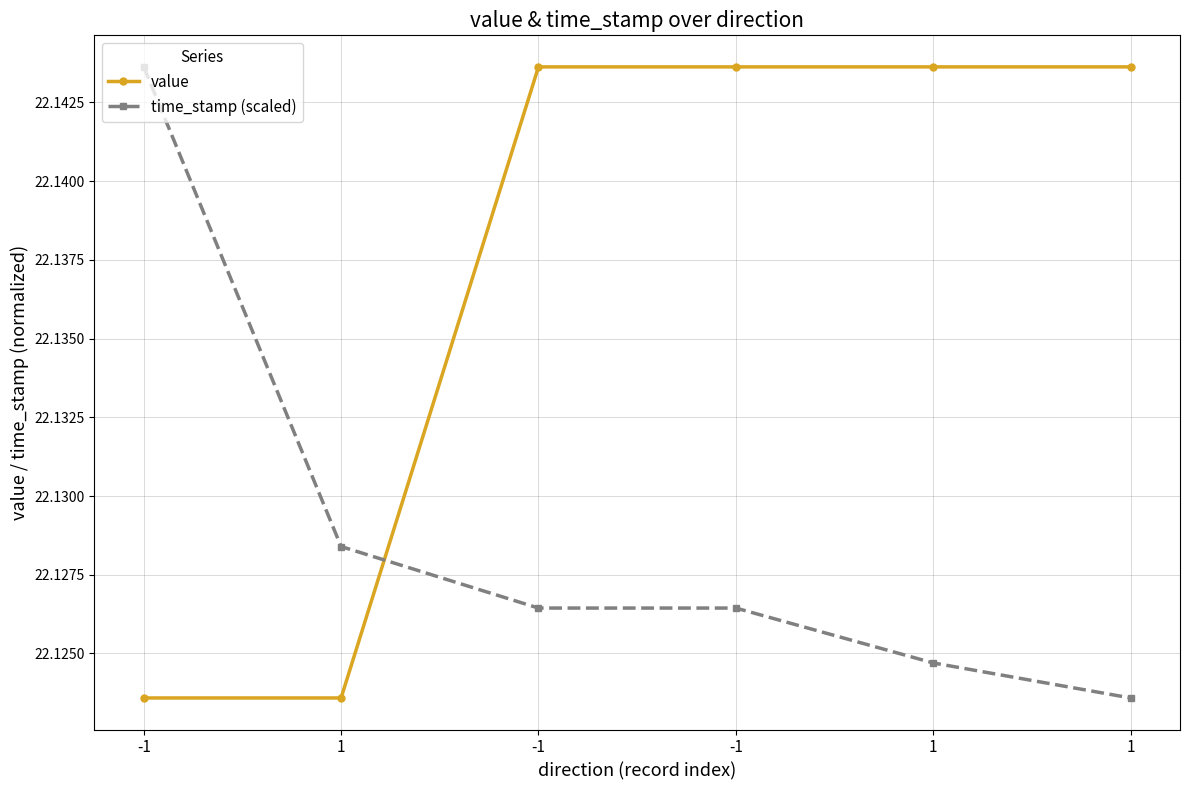

The value series shows 22.1 at 1. True or false?

True